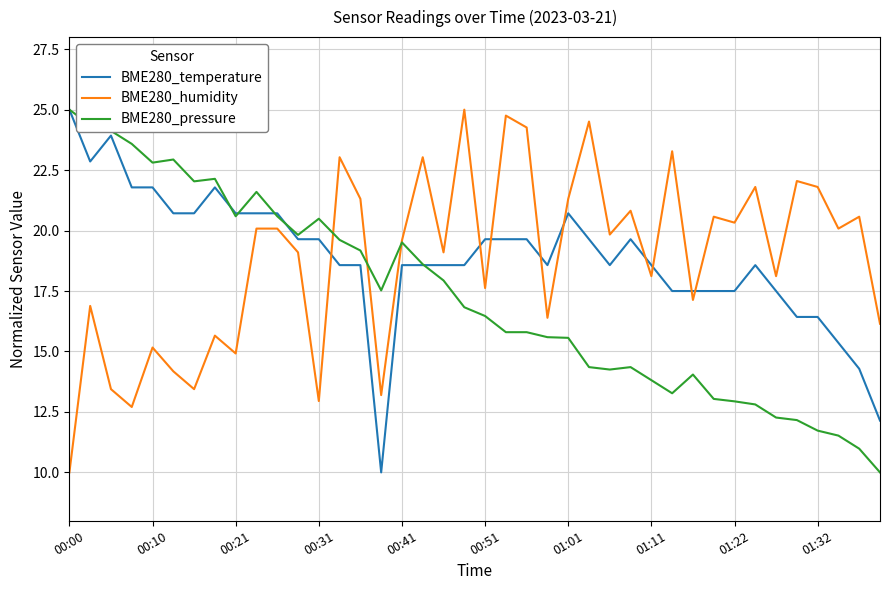

Count the number of data series in this chart.

3